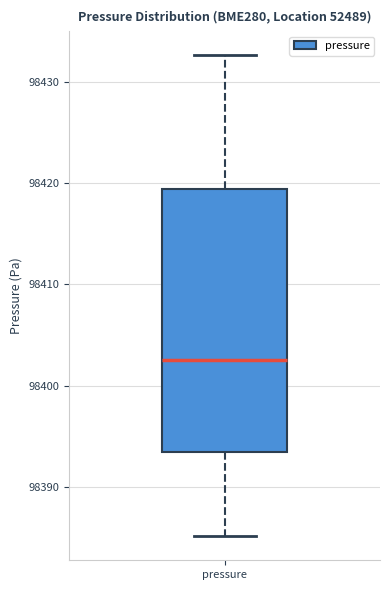

Read this box plot against the y-axis: the position of the median line, the range covered by the box, and the ends of both whiskers. The values are not printed on the chart, so give them approximately, as read against the axis.

median 98403, box 98393 to 98419, whiskers 98385 to 98433